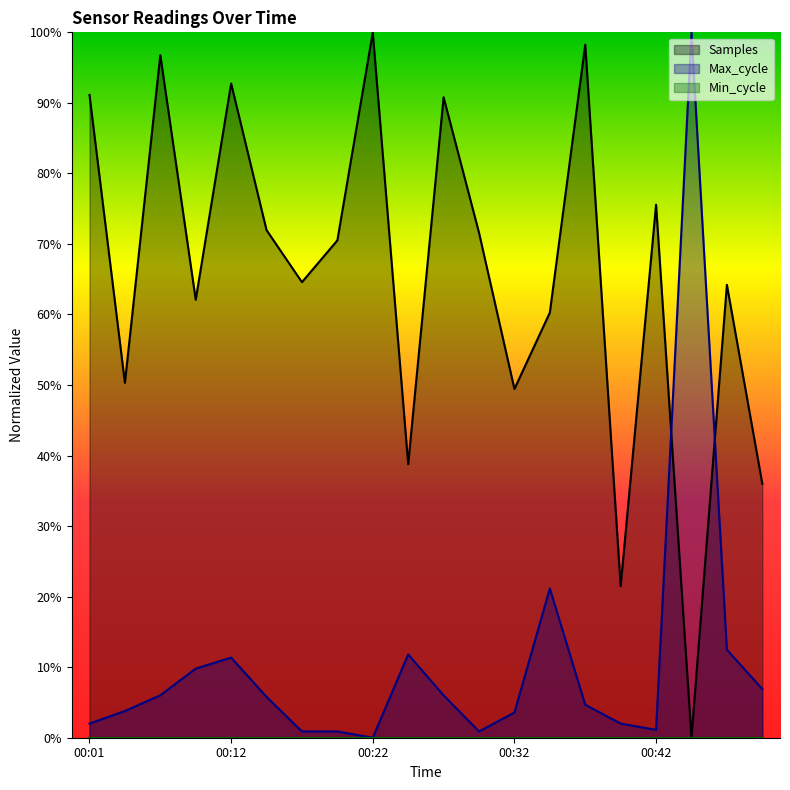

List the series in order of their overall mean, highest first.

Samples, Max_cycle